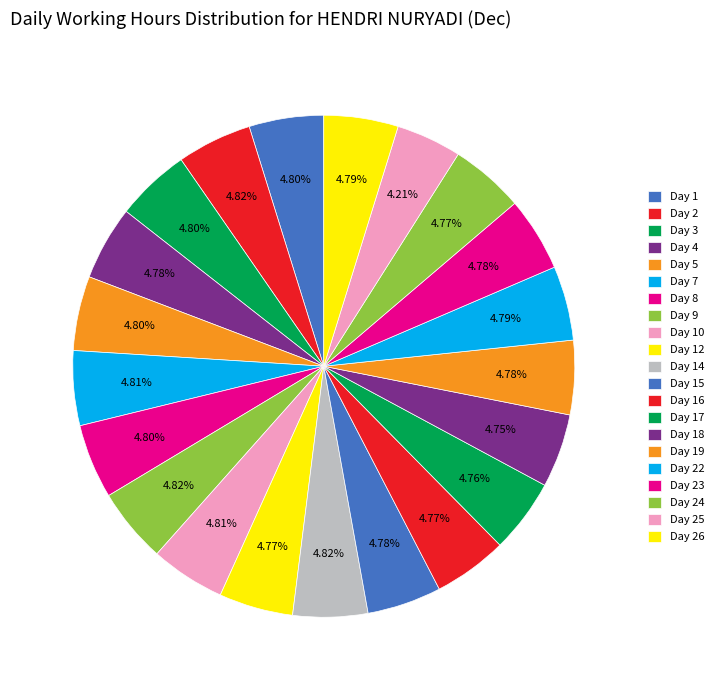

Combined, what portion of the pie is Day 18 and Day 8?

9.6%